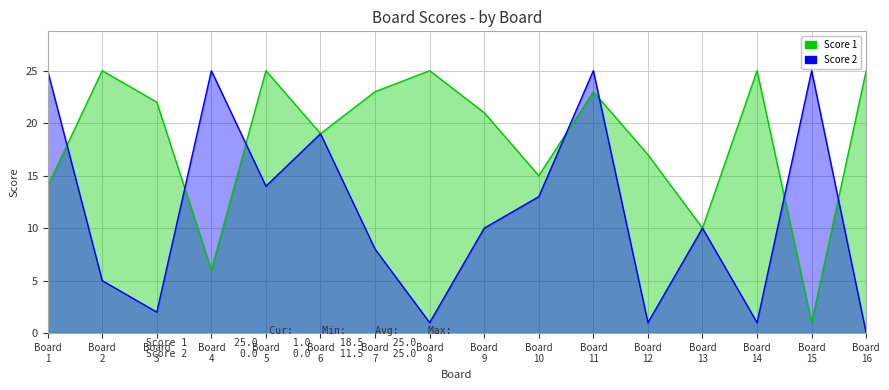

How many values in the Score 1 series exceed 22?

7